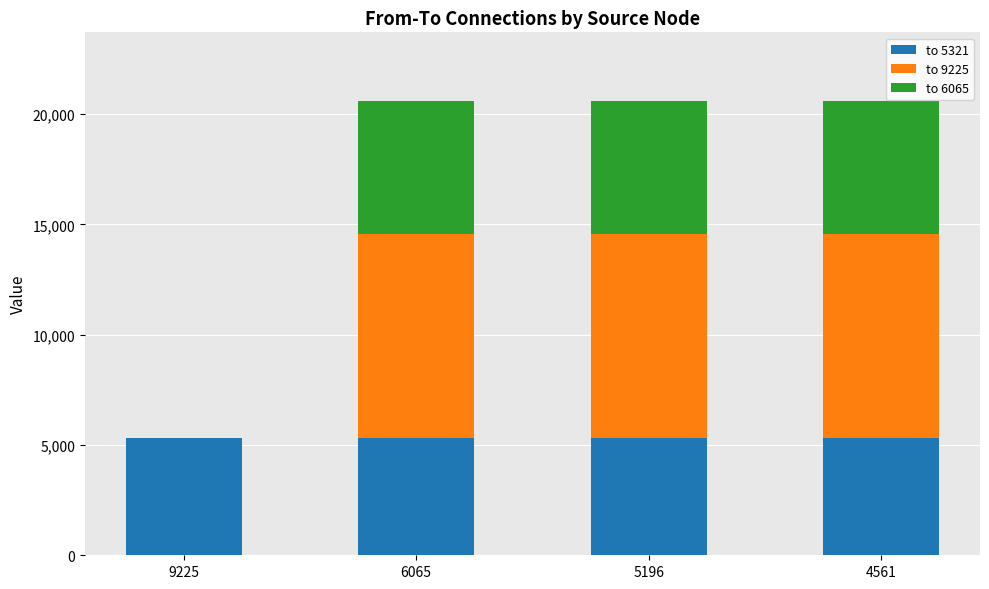

Is it true that to 5321 equals 5321 at 4561?

True